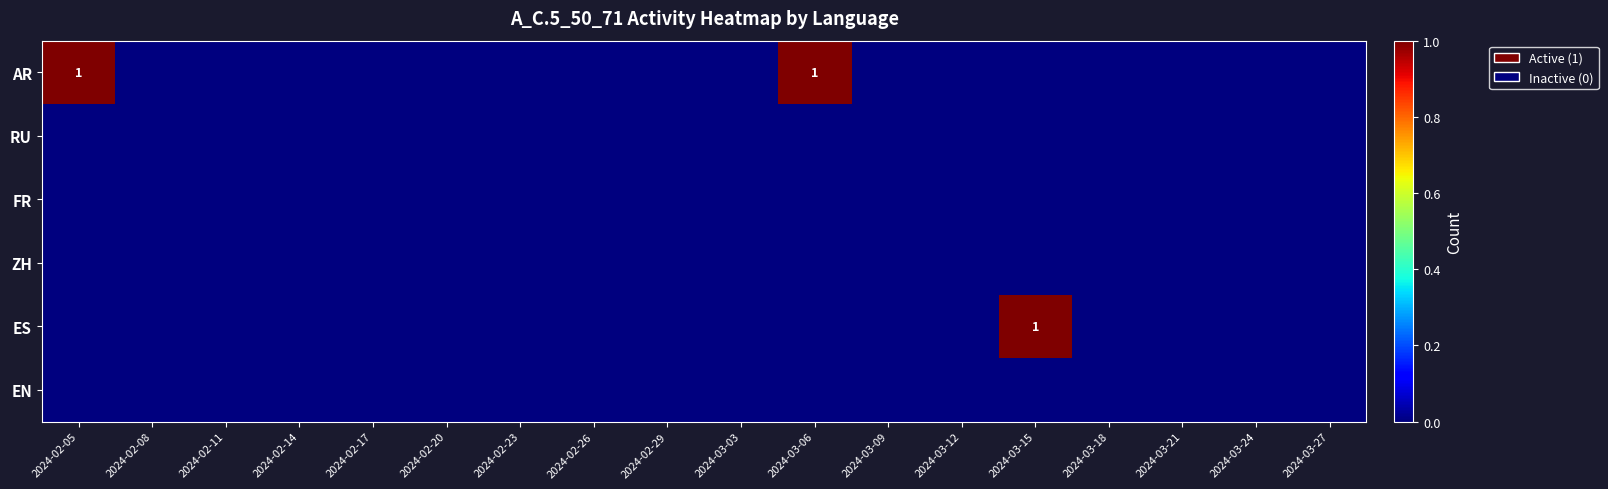

Which has a higher value, 2024-02-23 or 2024-02-29?

2024-02-23